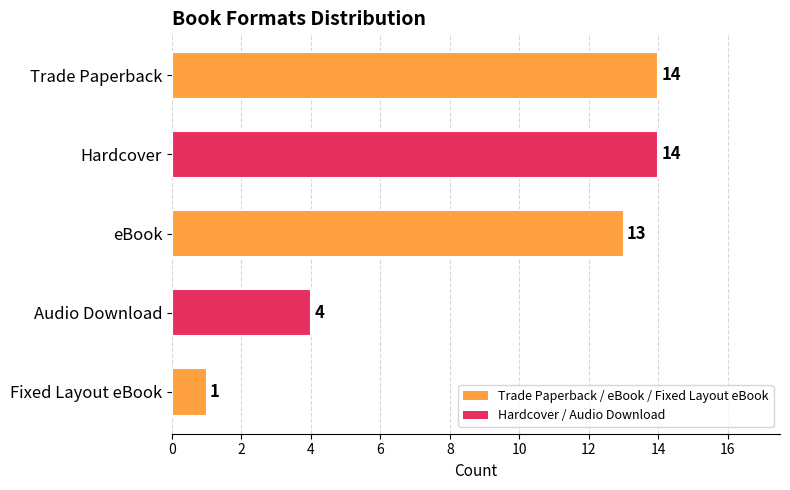

What is the value of the 5th bar from the top?

1